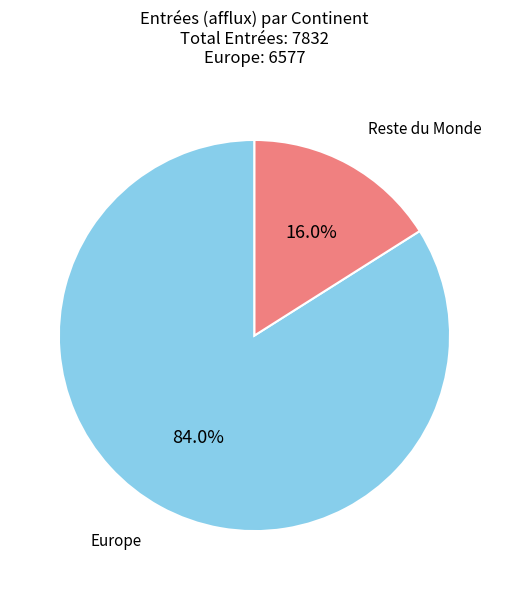

Count the number of slices in the pie.

2